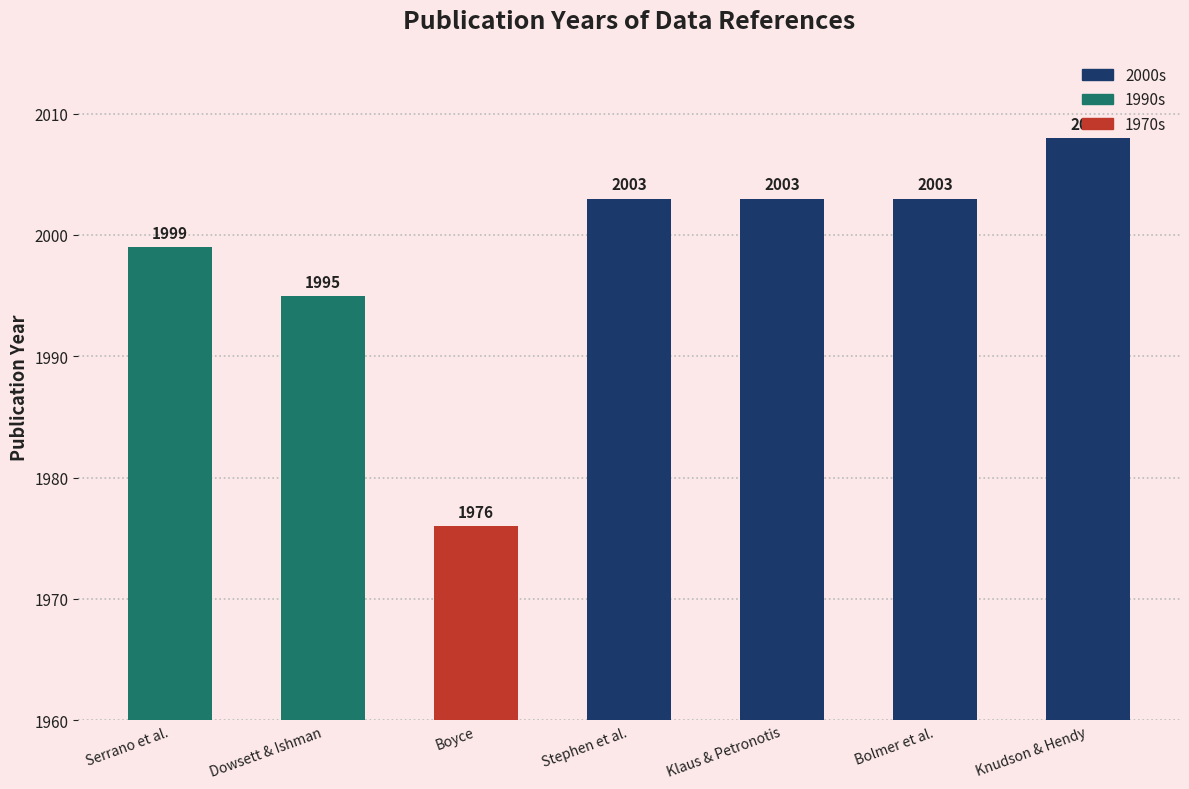

Where is the data nearest to the value 1992?

Dowsett & Ishman